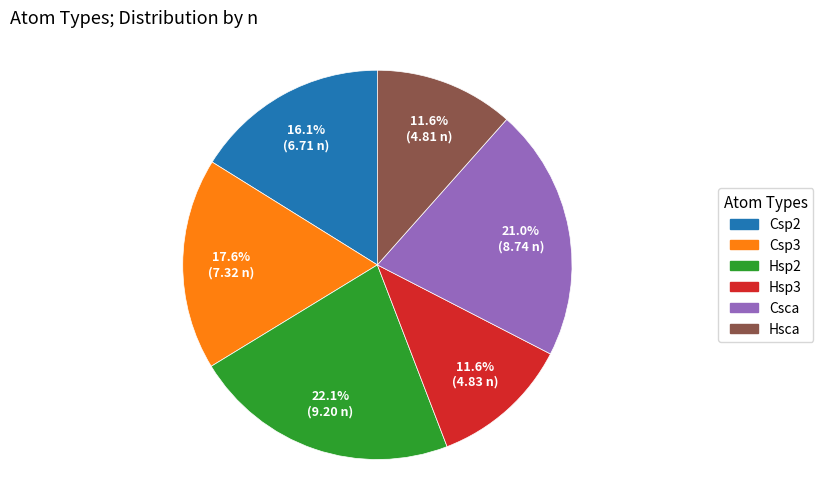

Which category has the biggest portion of the pie?

Hsp2